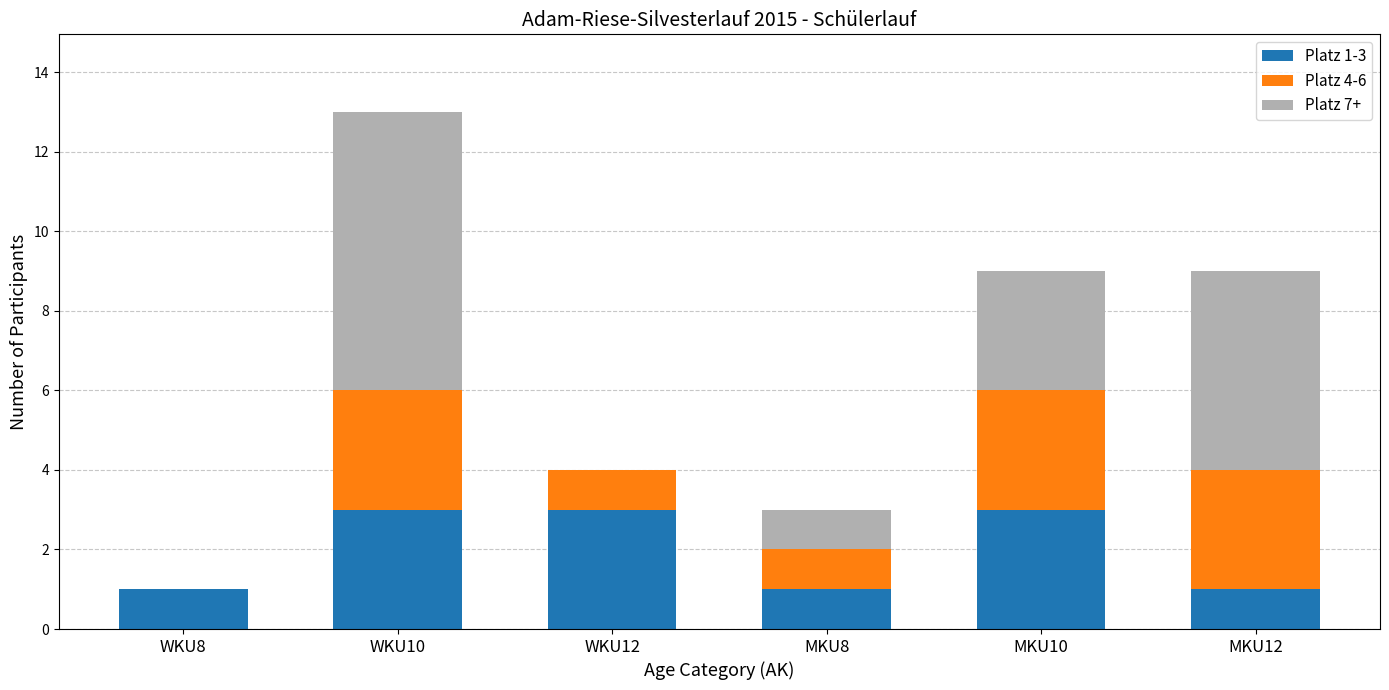

The value of Platz 1-3 at WKU10 is 3. True or false?

True